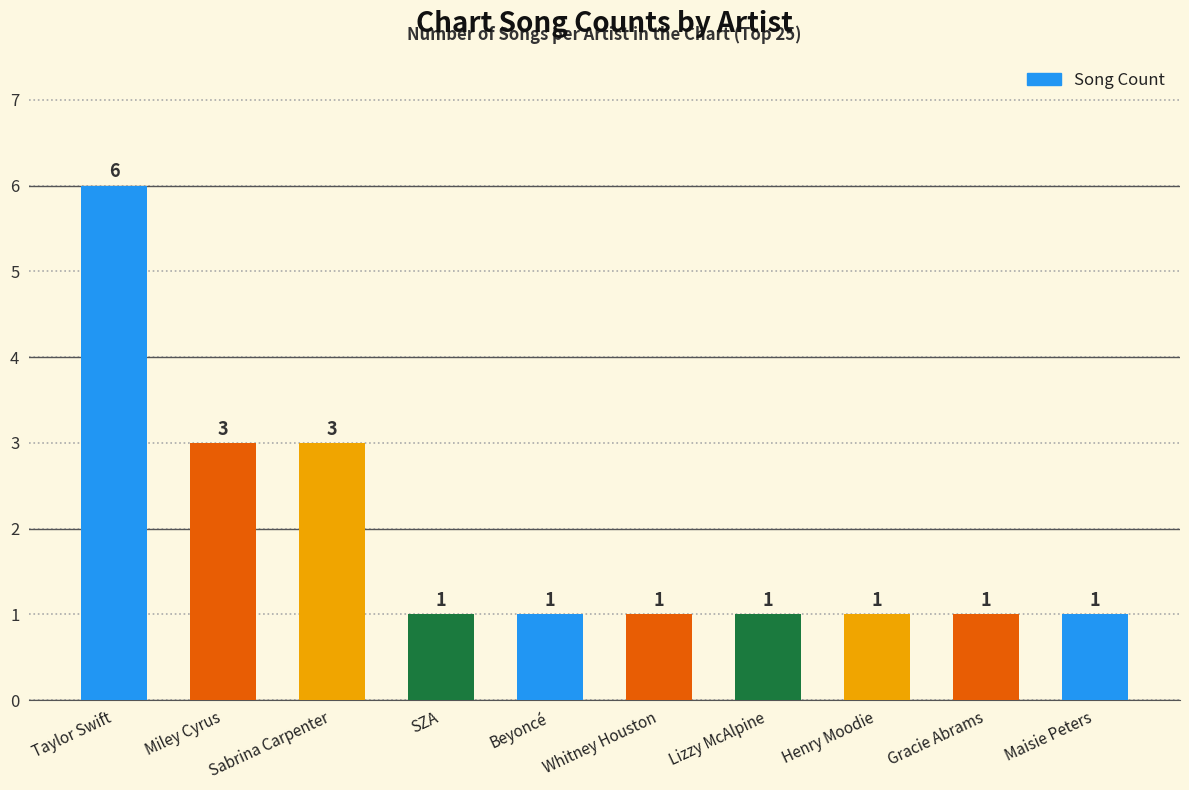

What is the value of the 4th bar from the left?

1